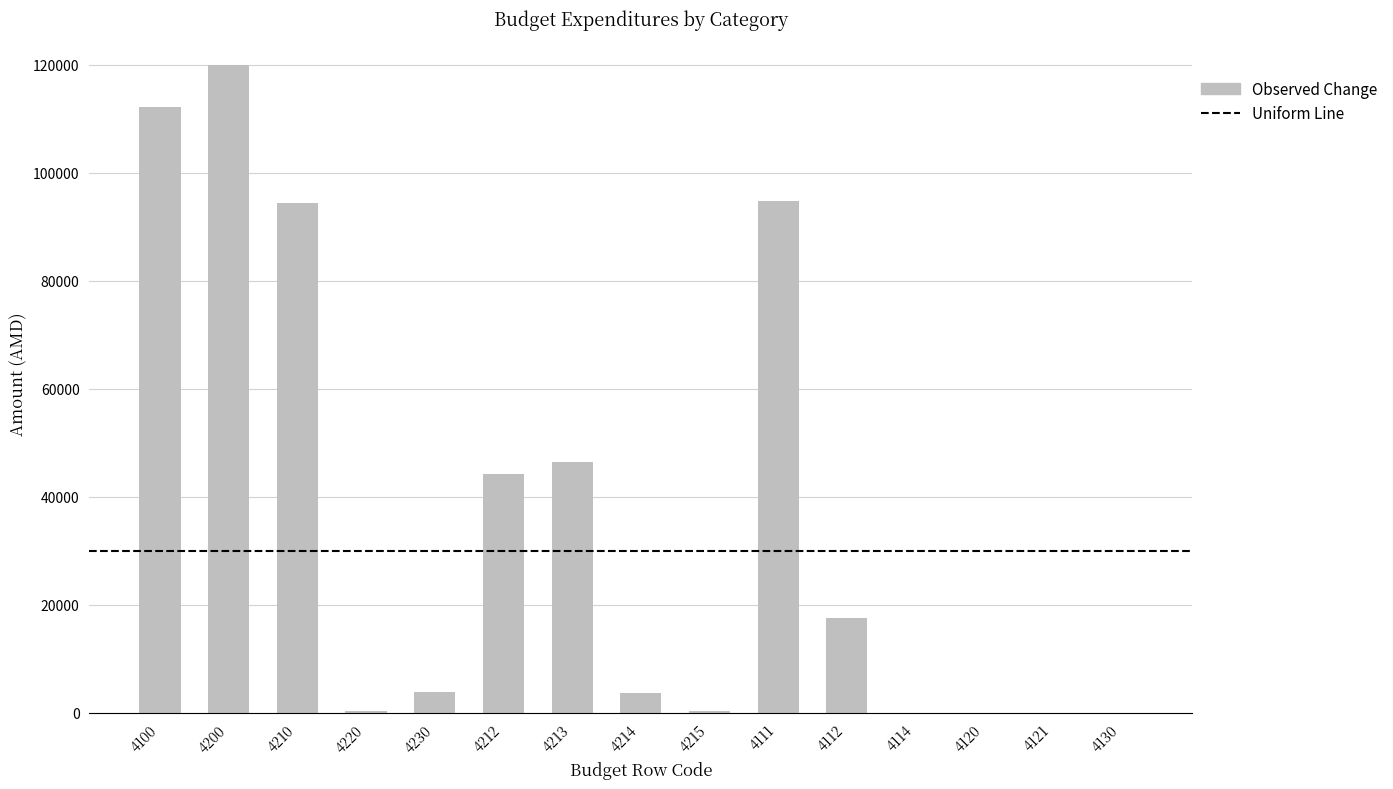

What is the maximum value shown in the chart?

119862.6